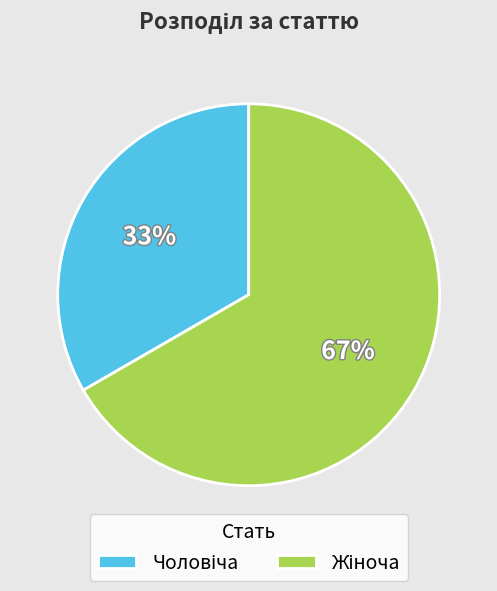

Is there any slice that represents more than half of the pie?

Yes